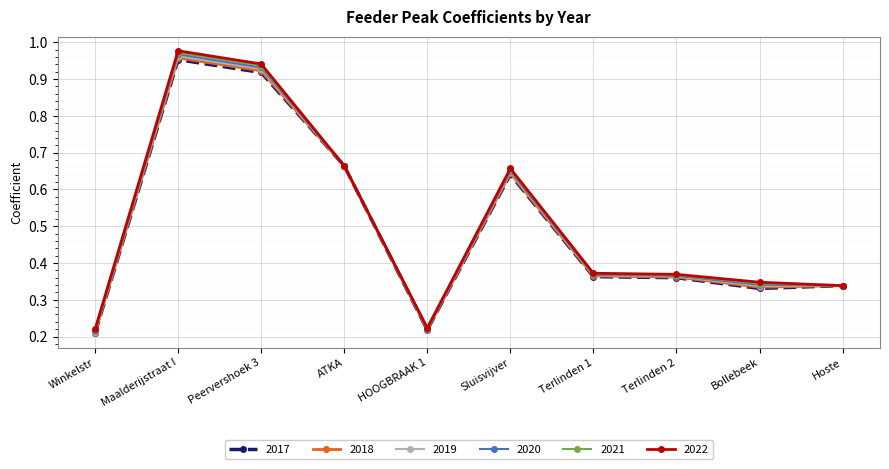

Is the value of 2018 at Maalderijstraat I greater than the value of 2017 at Winkelstr?

Yes